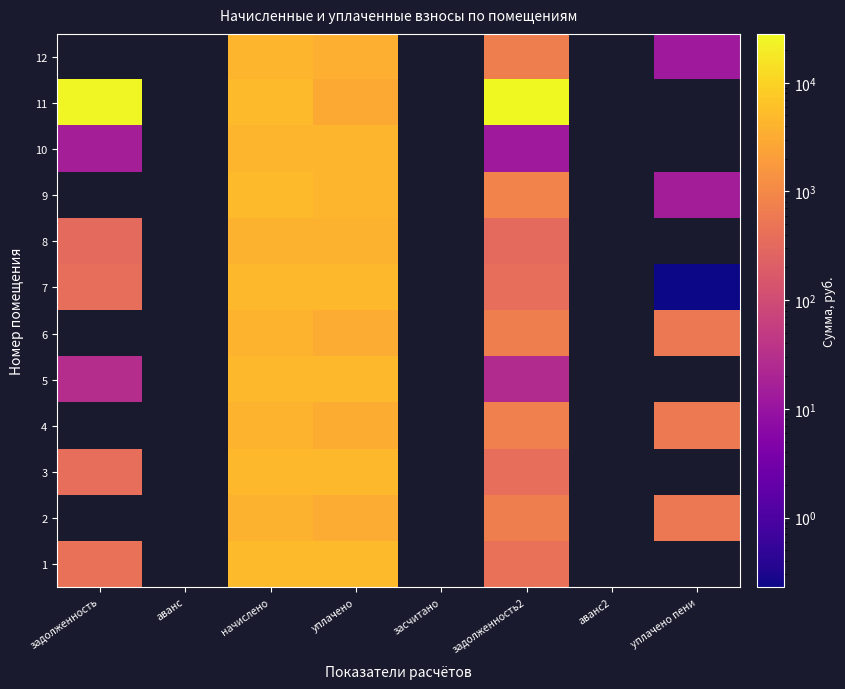

Which label corresponds to the largest value in the chart?

задолженность2